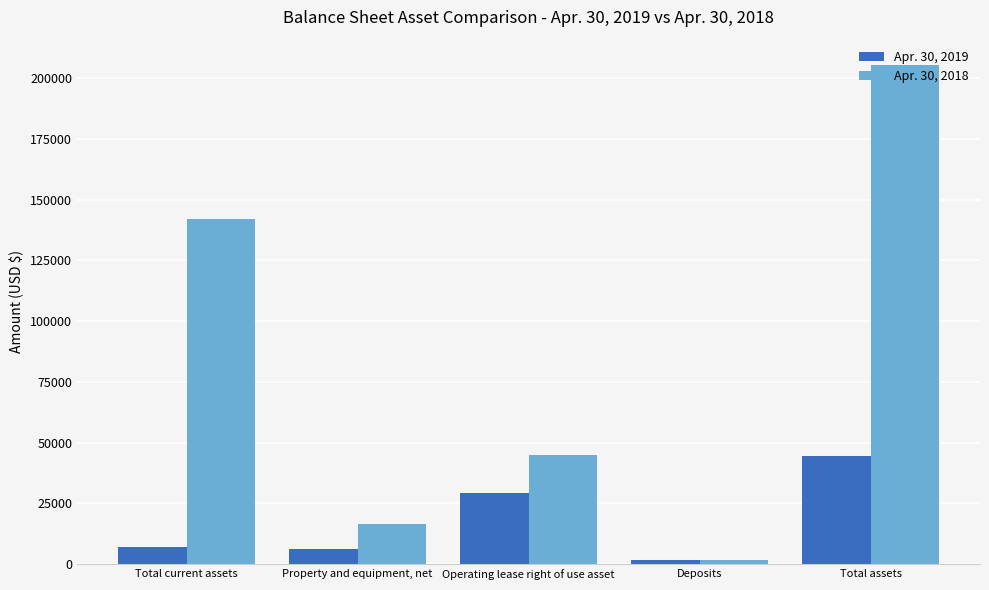

Reading right to left, list all the values displayed in this chart.

Apr. 30, 2019: 44342	1650	29208	6274	7210
Apr. 30, 2018: 205562	1650	45001	16669	142242